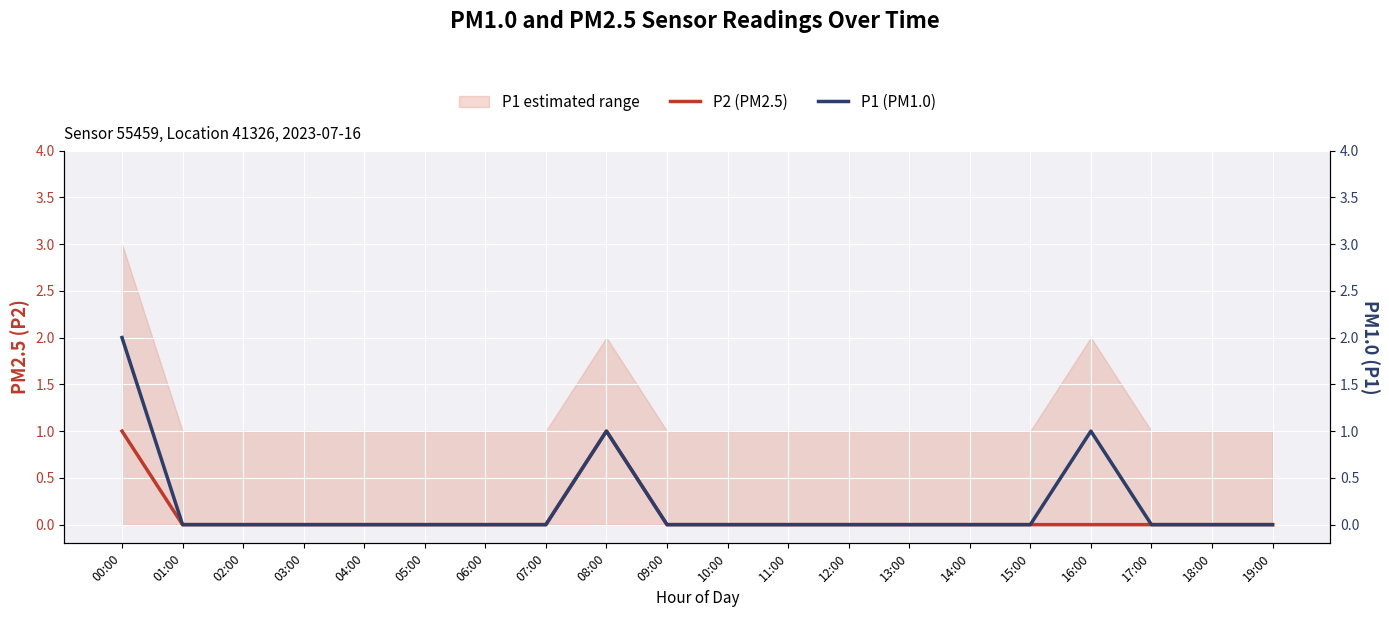

Which series has the largest range (max minus min)?

P1 (PM1.0)